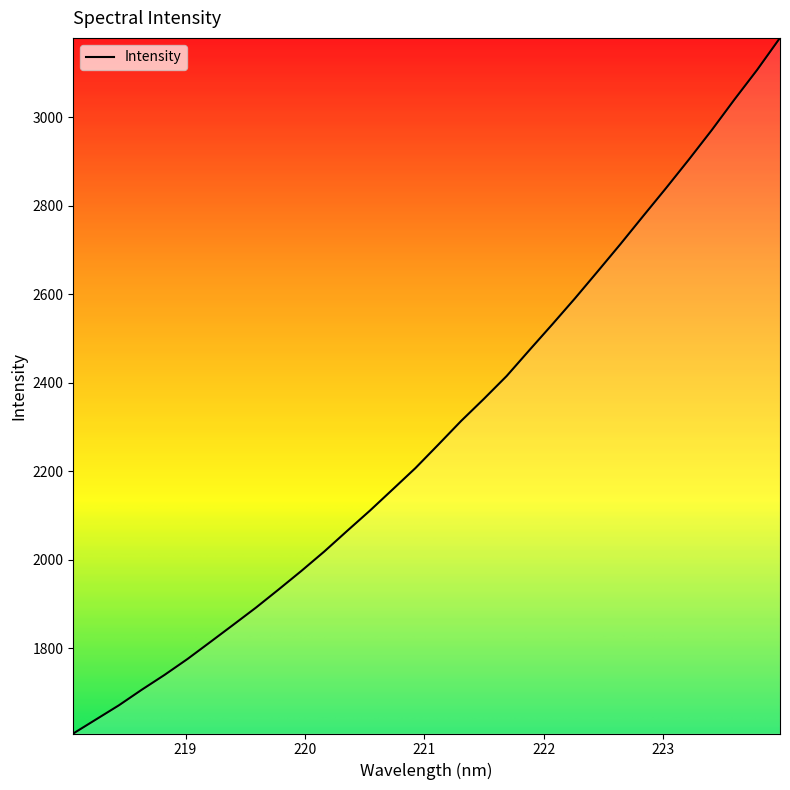

What is the maximum value shown in the chart?

3179.2